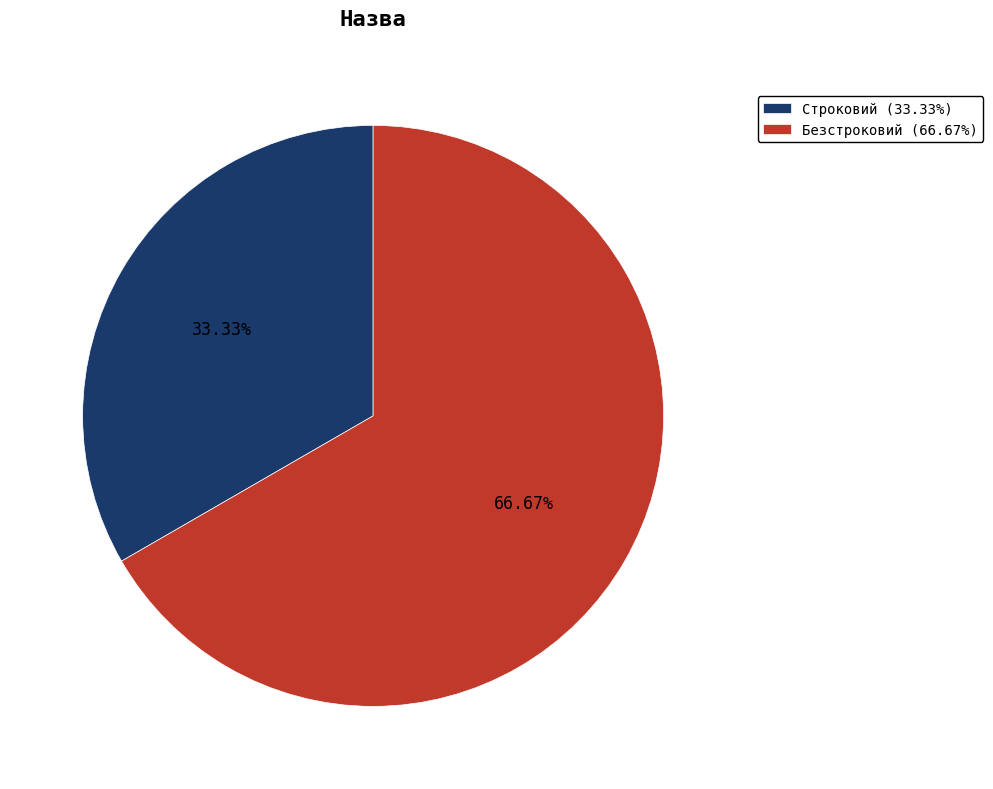

To the nearest percent, what percentage of the pie is Безстроковий?

67%